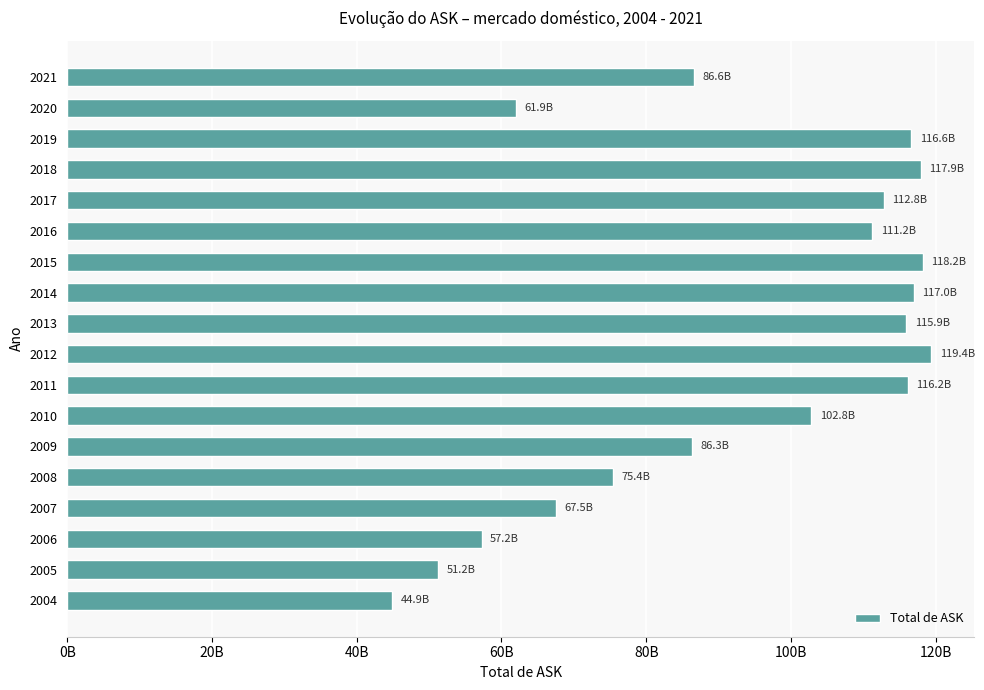

Count the number of values greater than 111247008440.

8